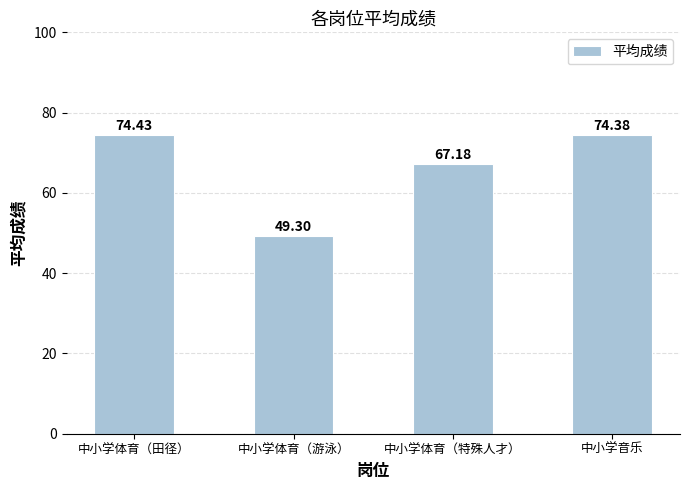

What is the sum of all values?

265.3